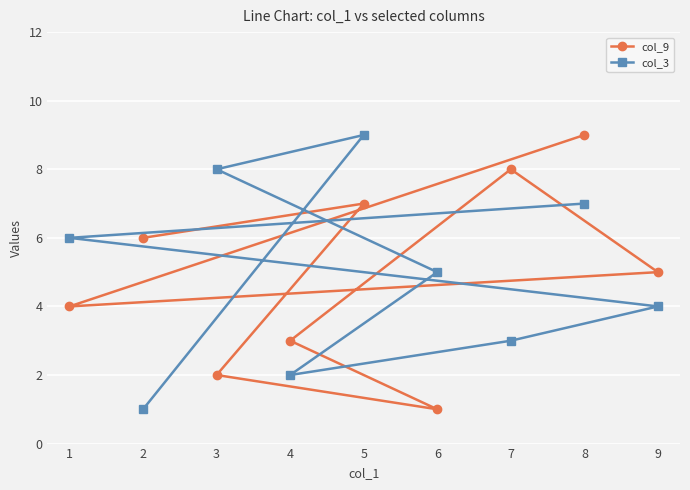

Rank the series at 5 from highest to lowest value.

col_3, col_9